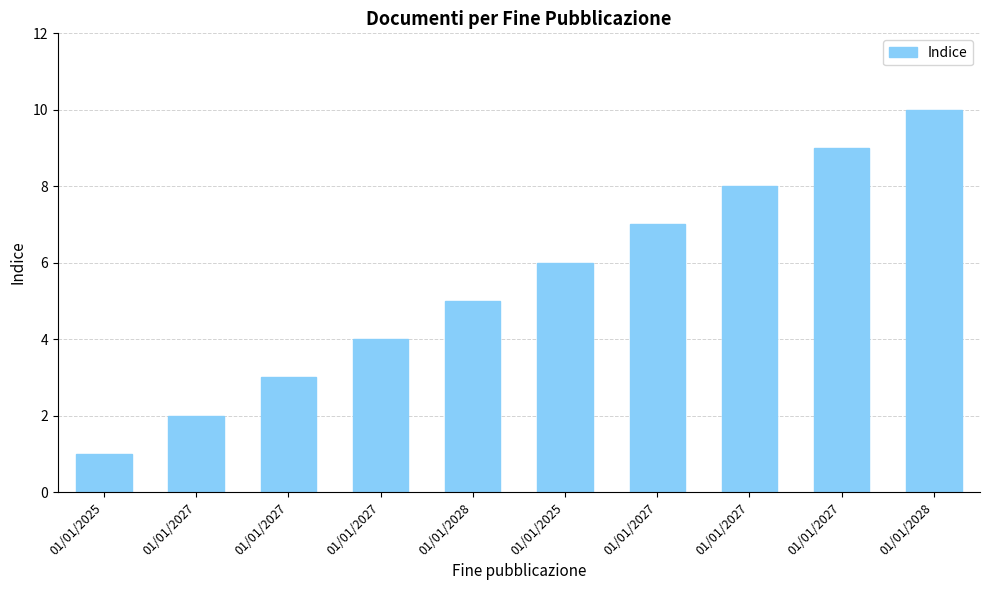

How many bars are there in total?

10